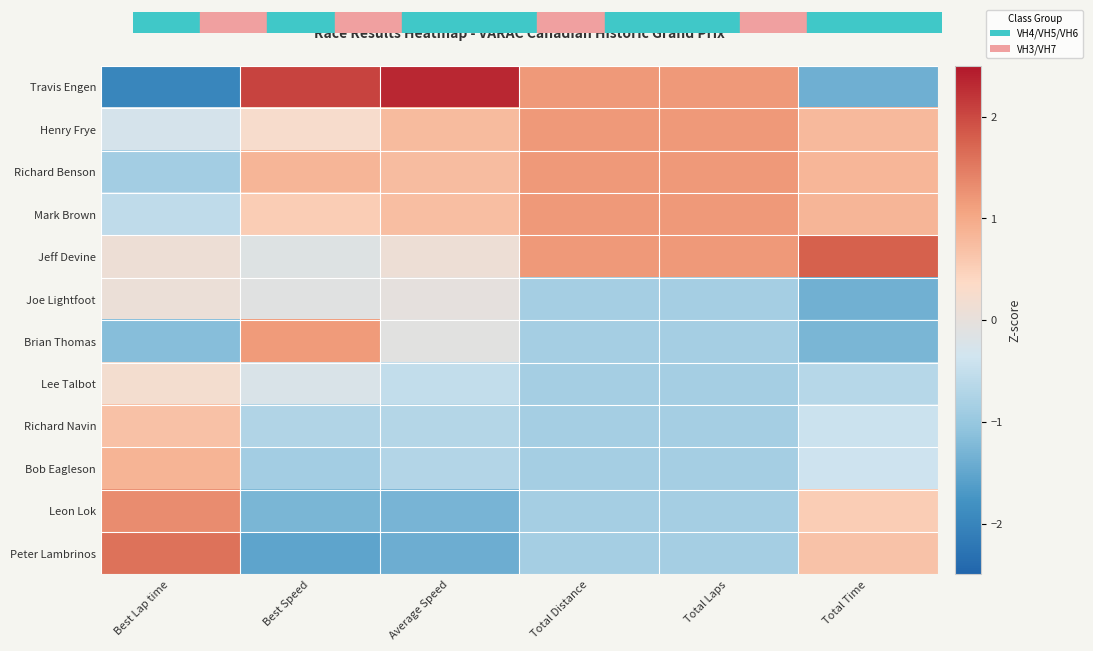

Between Total Distance and Total Laps, which is larger?

Total Distance